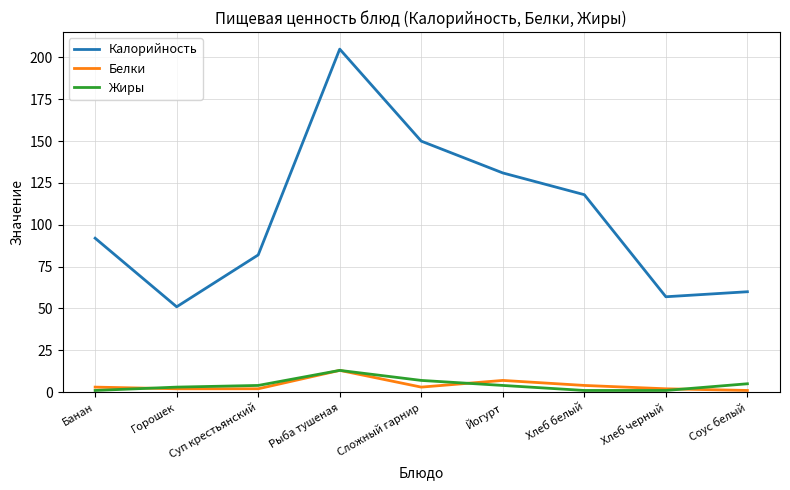

Is it true that Калорийность equals 61 at Йогурт?

False